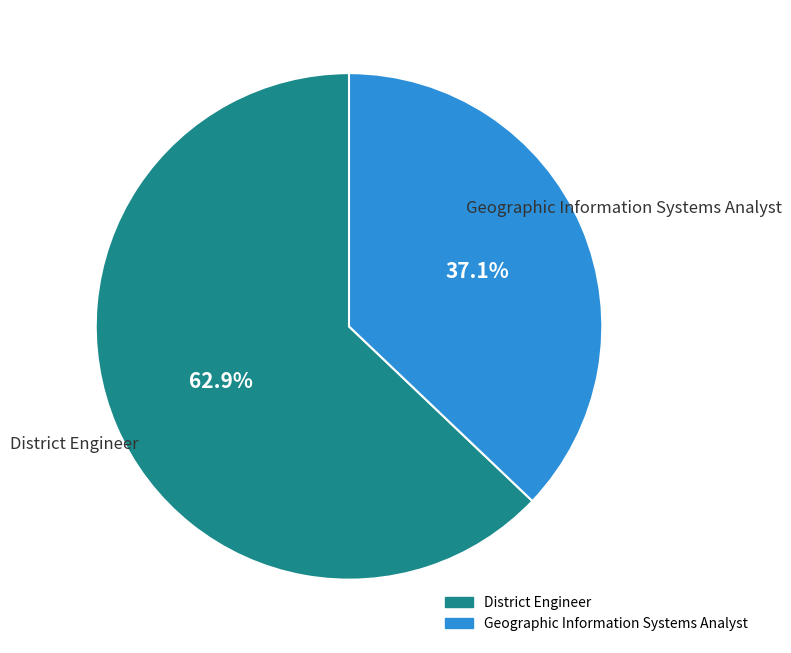

Which category has the biggest portion of the pie?

District Engineer